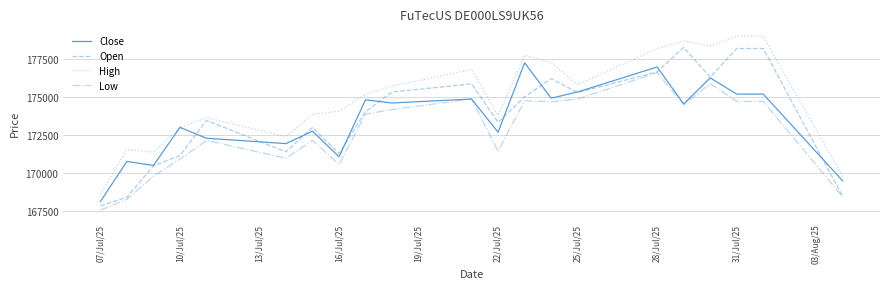

True or false: High and Open cross at least once.

False